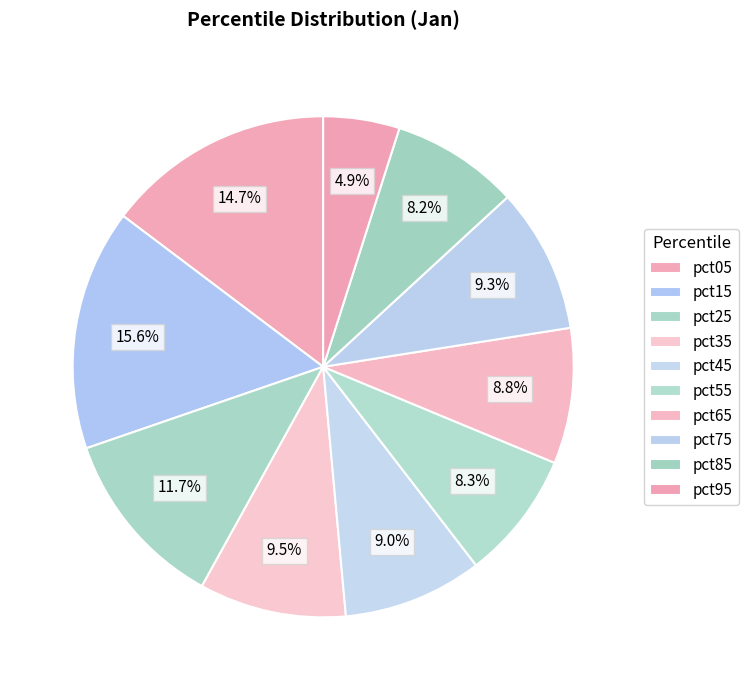

What is the largest slice in the pie chart?

pct15